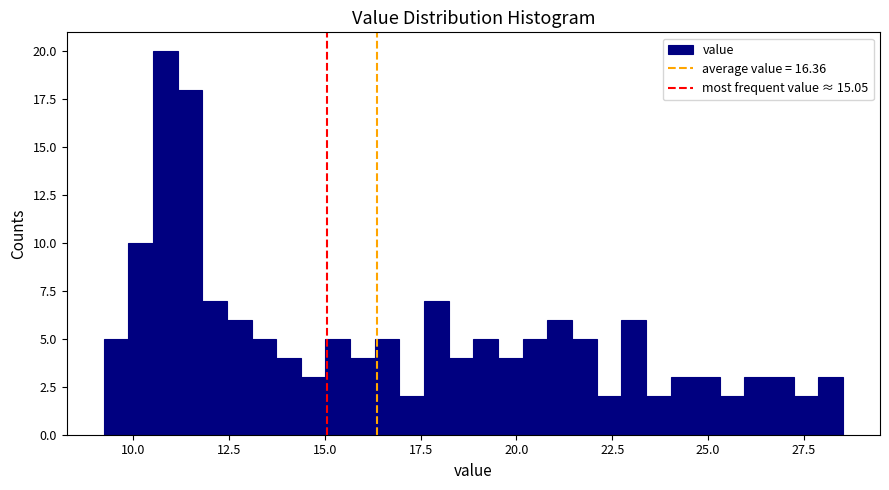

Around what value on the x-axis is the tallest bar? Give the approximate position of its centre, as read against the axis.

11.0